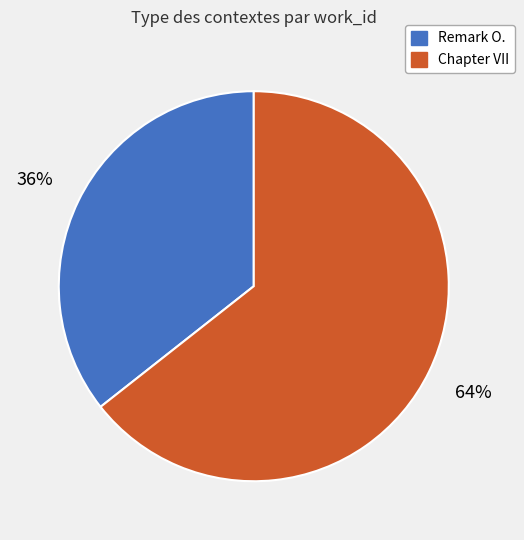

How many segments does this pie chart have?

2